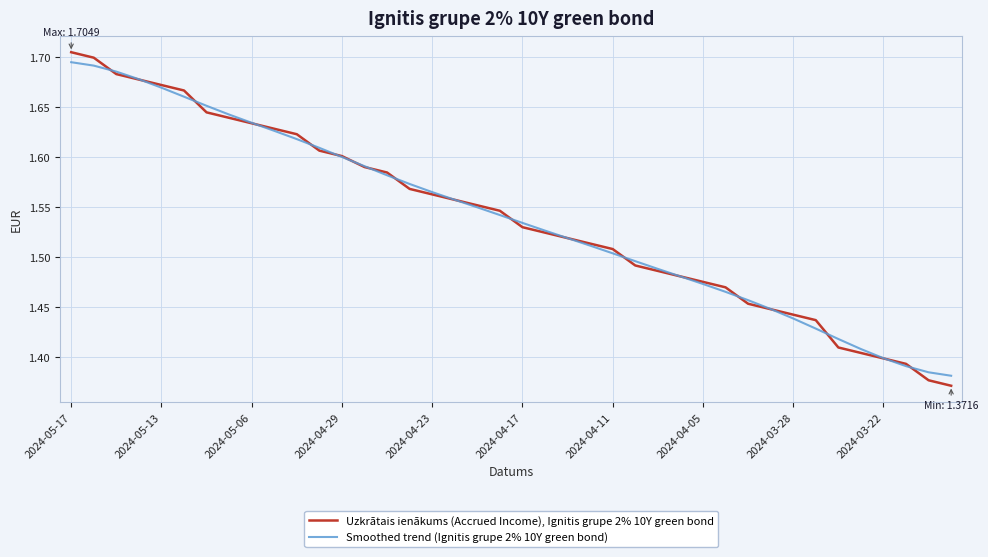

What is the difference between the maximum and minimum values in the Smoothed trend (Ignitis grupe 2% 10Y green bond) series?

0.3